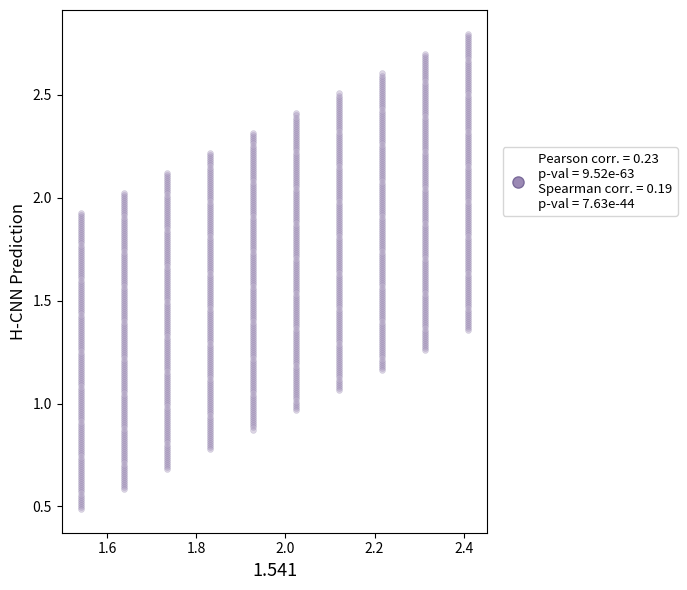

How many points are shown in the scatter plot?

1450